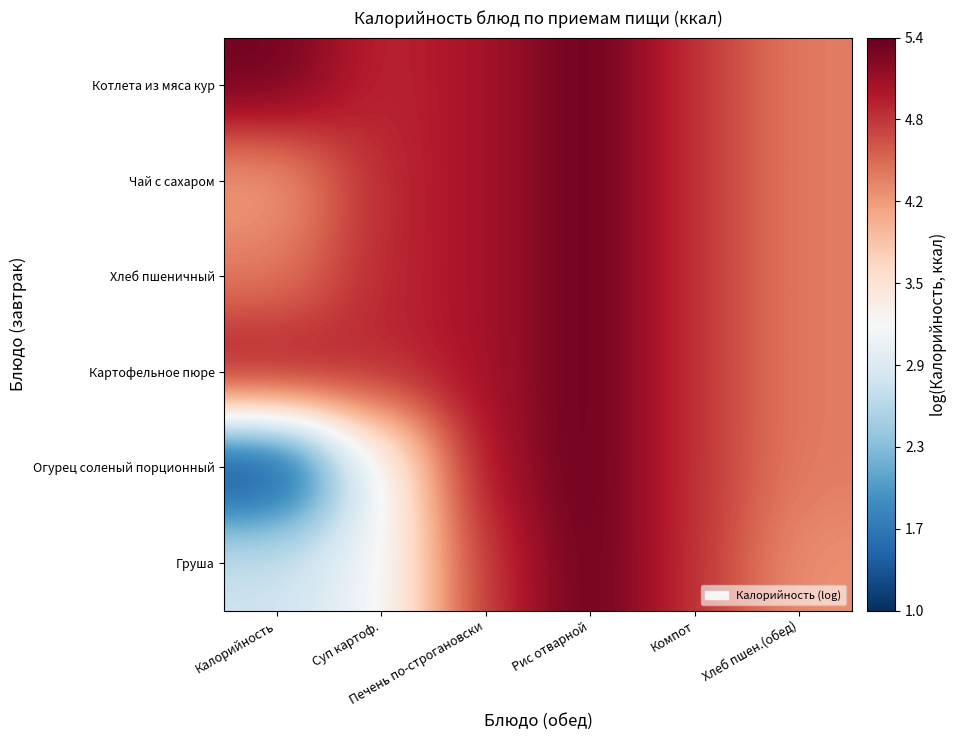

How many series are shown in this chart?

6